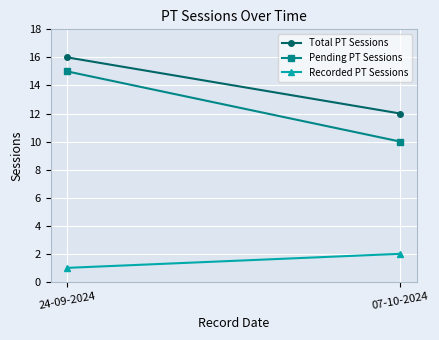

Rank the series by their maximum value, from lowest to highest.

Recorded PT Sessions, Pending PT Sessions, Total PT Sessions